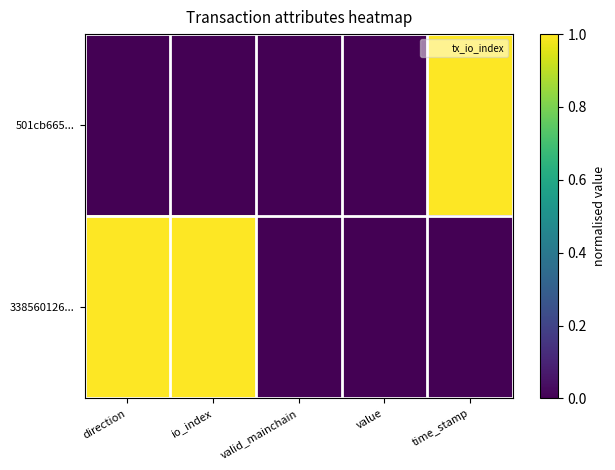

Rank the series at time_stamp from lowest to highest value.

338560126..., 501cb665...